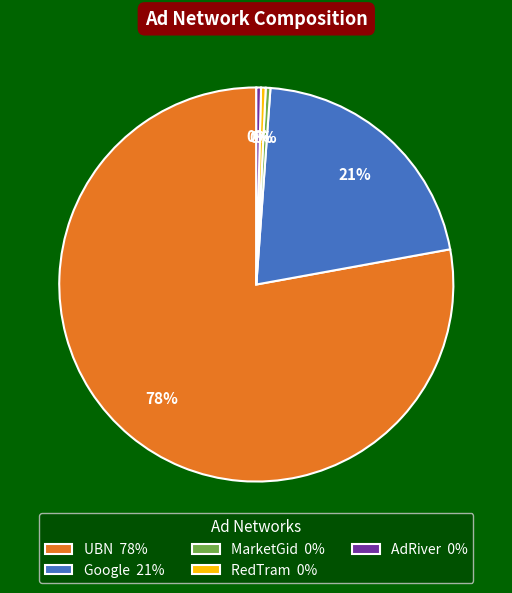

Is it true that RedTram is 0% of the pie?

True